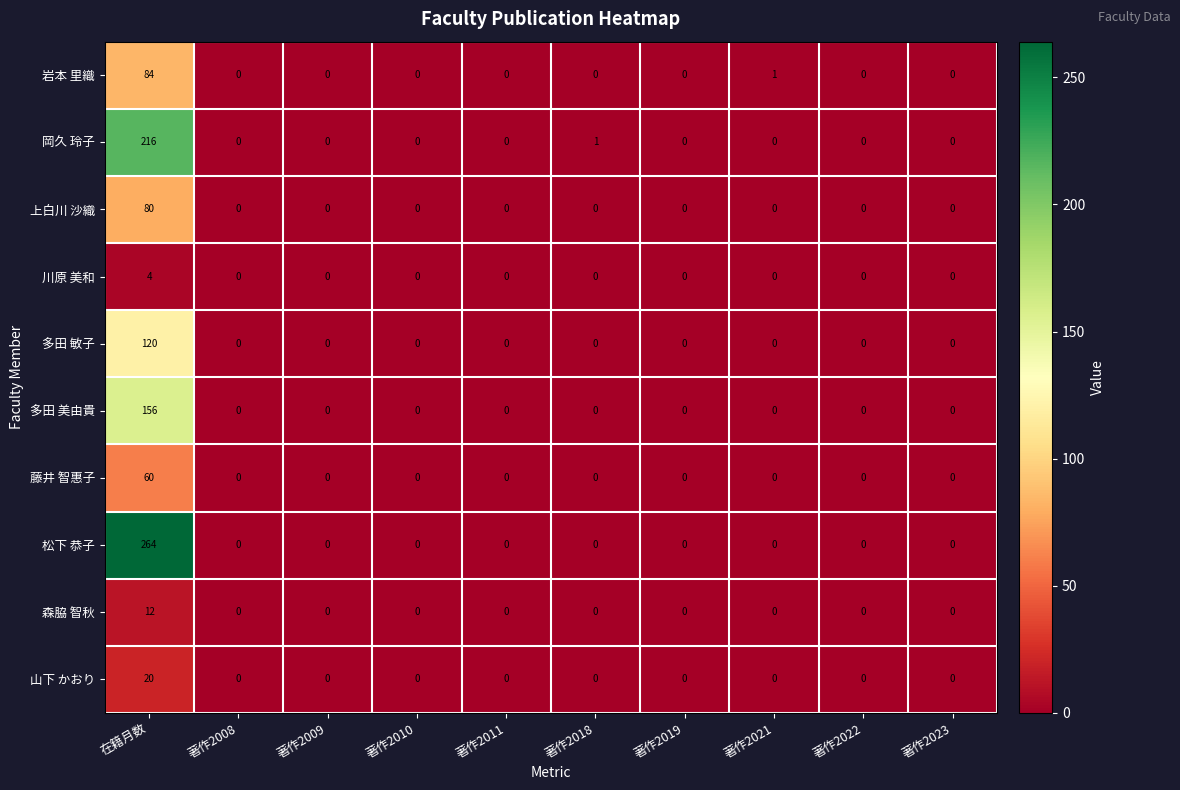

True or false: 山下 かおり has a value of 0 at 著作2009.

True